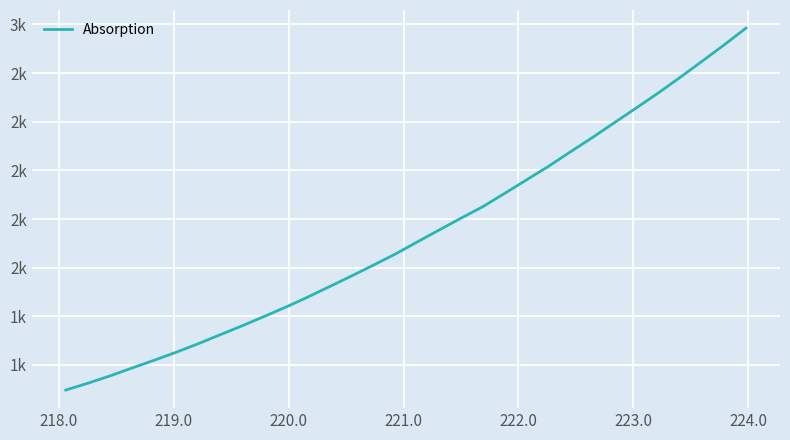

Does the chart have visible grid lines?

Yes